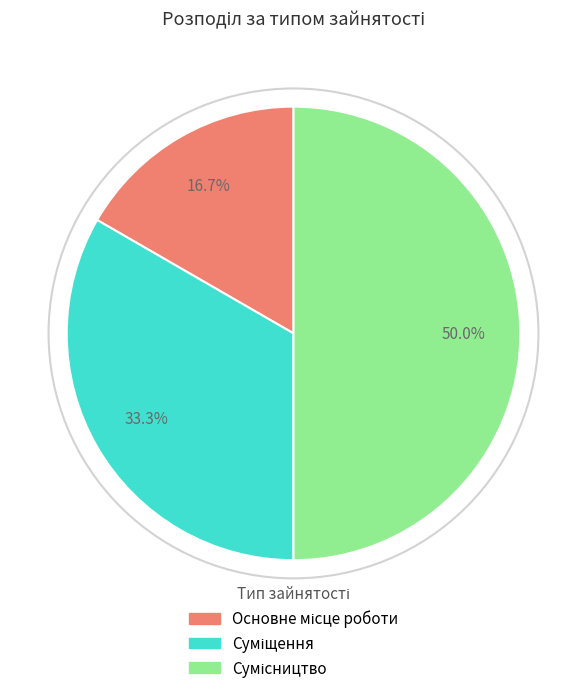

Which category has the smallest portion of the pie?

Основне місце роботи